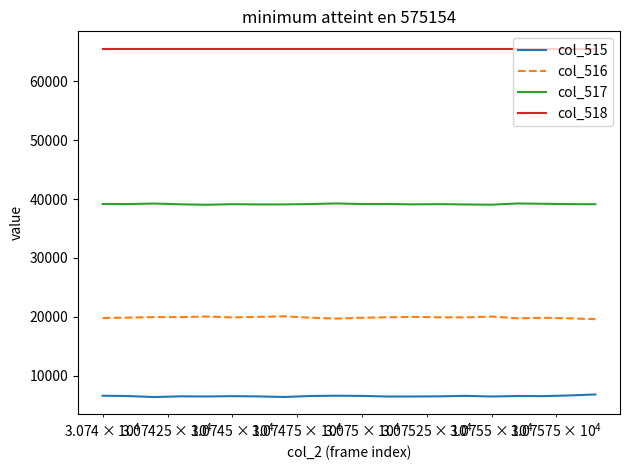

True or false: col_516 and col_517 cross at least once.

False